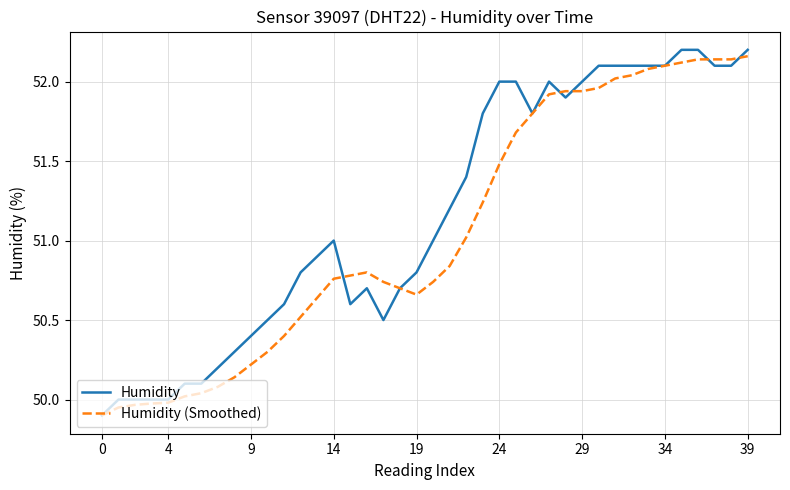

What is the minimum value shown in the chart?

49.9